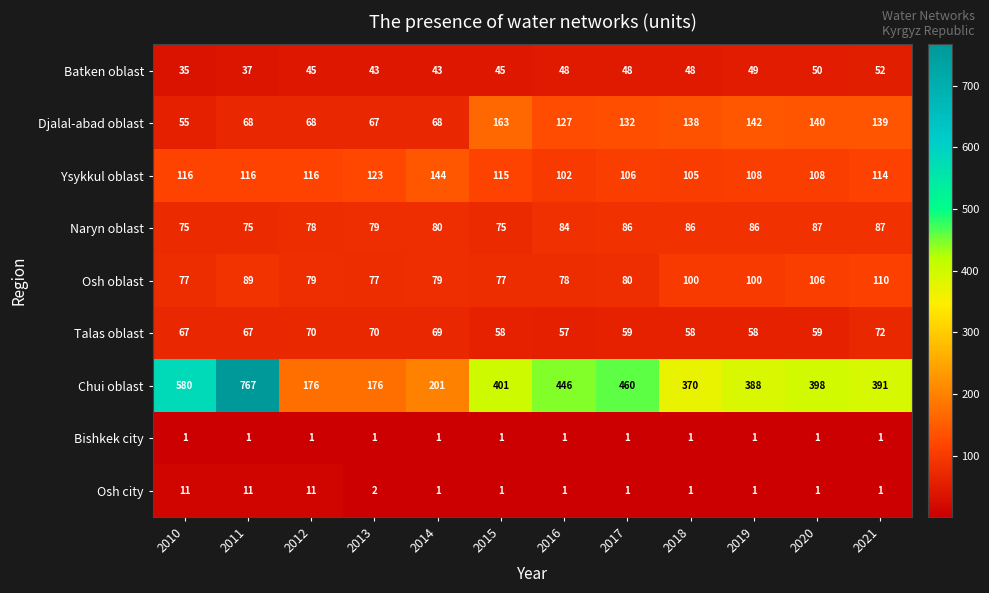

Which category has the highest value across all series?

2011